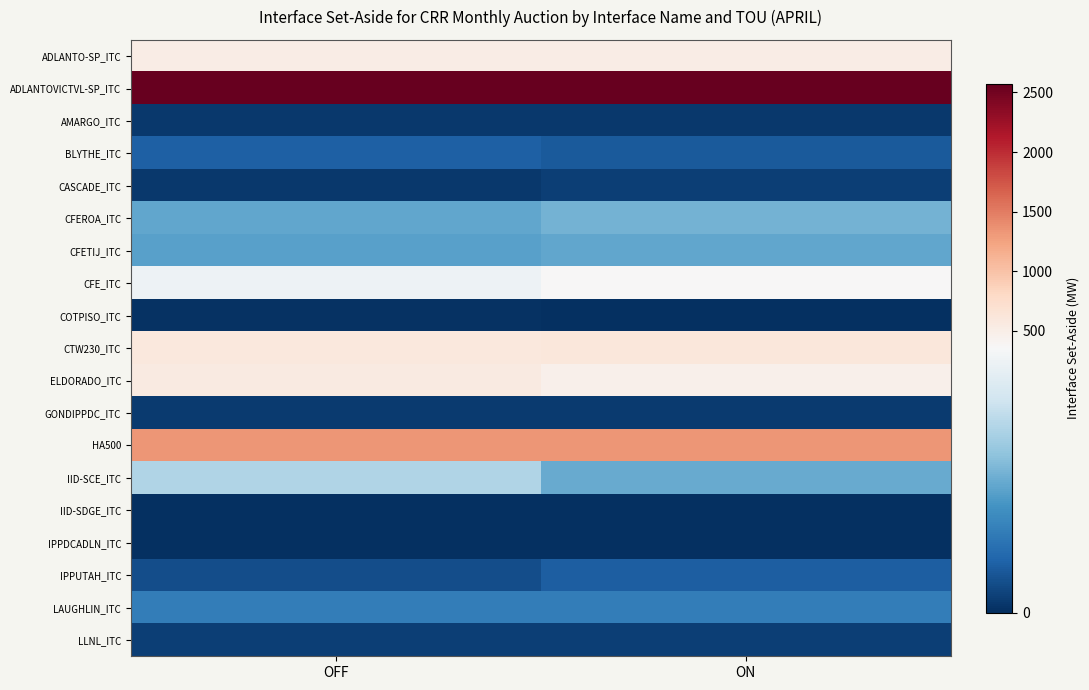

Rank the series at ON from highest to lowest value.

ADLANTOVICTVL-SP_ITC, HA500, CTW230_ITC, ADLANTO-SP_ITC, ELDORADO_ITC, CFE_ITC, CFEROA_ITC, IID-SCE_ITC, CFETIJ_ITC, LAUGHLIN_ITC, IPPUTAH_ITC, BLYTHE_ITC, CASCADE_ITC, LLNL_ITC, GONDIPPDC_ITC, AMARGO_ITC, IID-SDGE_ITC, COTPISO_ITC, IPPDCADLN_ITC